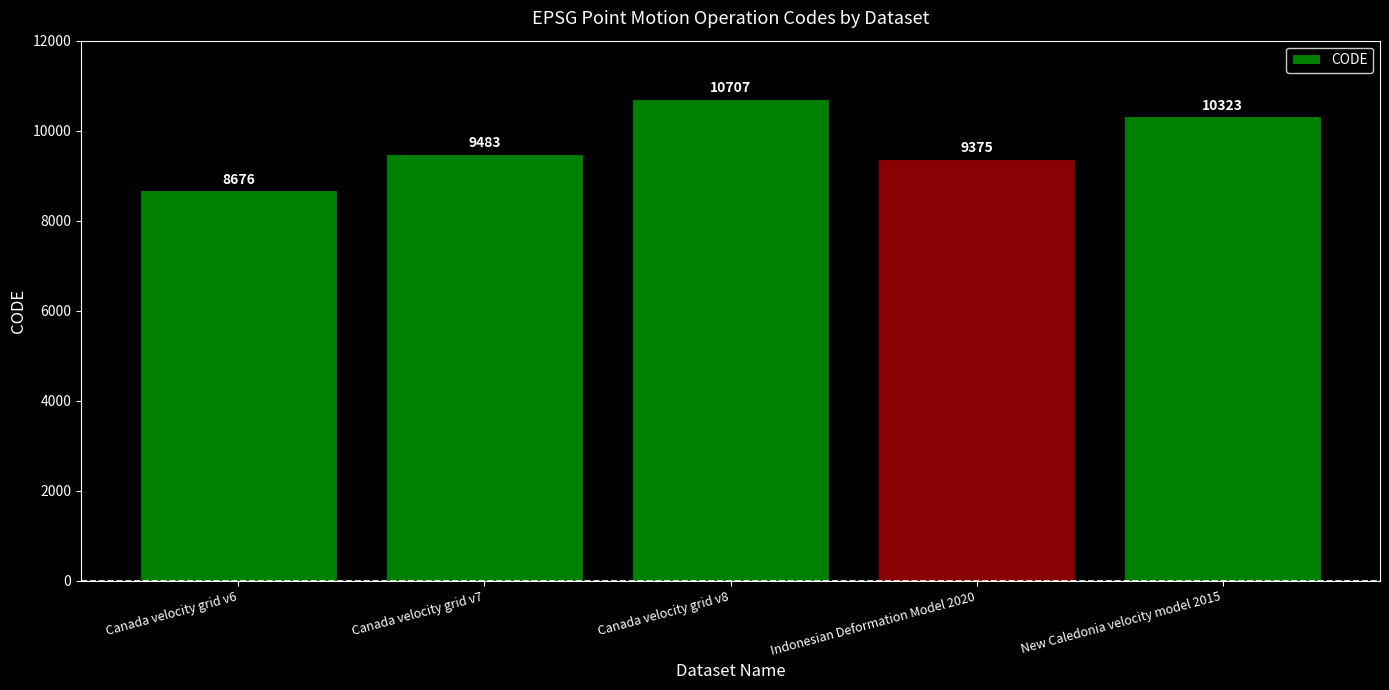

Which category has the lowest value across all series?

Canada velocity grid v6